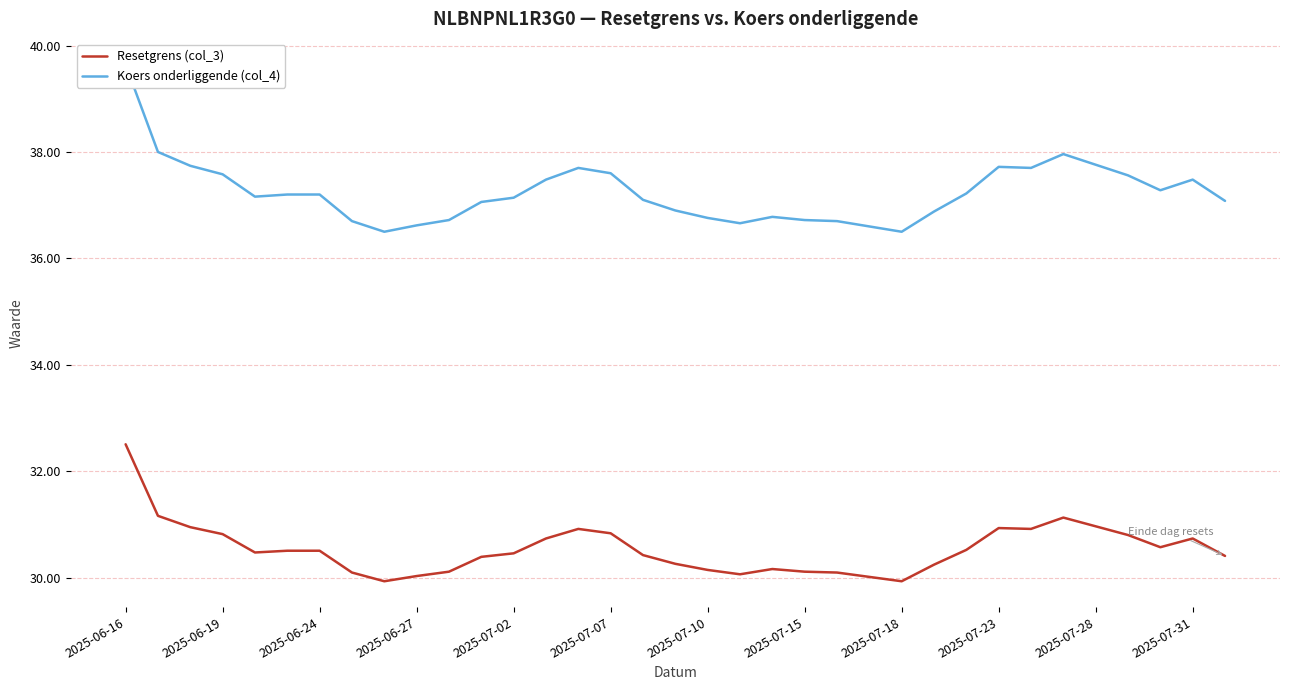

Reading right to left, list all the values displayed in this chart.

Resetgrens (col_3): 30.4	30.7	30.6	30.8	31.0	31.1	30.9	30.9	30.5	30.2	29.9	30.0	30.1	30.1	30.2	30.1	30.1	30.3	30.4	30.8	30.9	30.7	30.5	30.4	30.1	30.0	29.9	30.1	30.5	30.5	30.5	30.8	30.9	31.2	32.5
Koers onderliggende (col_4): 37.1	37.5	37.3	37.6	37.8	38.0	37.7	37.7	37.2	36.9	36.5	36.6	36.7	36.7	36.8	36.7	36.8	36.9	37.1	37.6	37.7	37.5	37.1	37.1	36.7	36.6	36.5	36.7	37.2	37.2	37.2	37.6	37.7	38.0	39.6